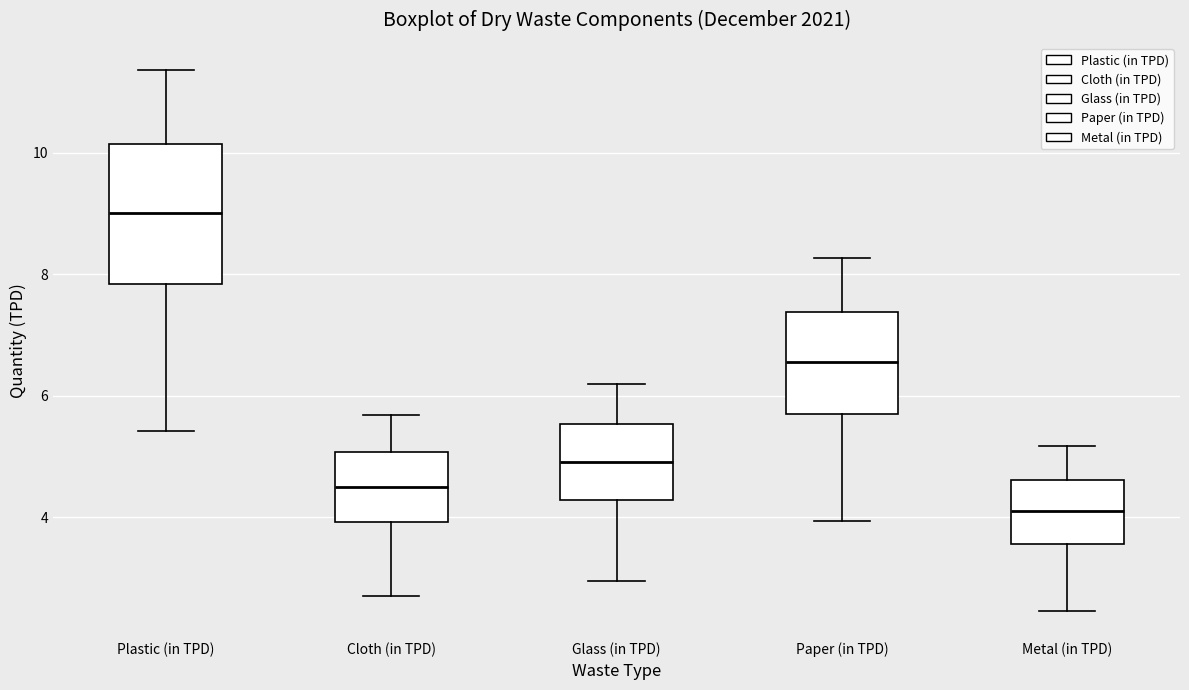

Which box is the tallest, from its lower edge to its upper edge?

Plastic (in TPD)